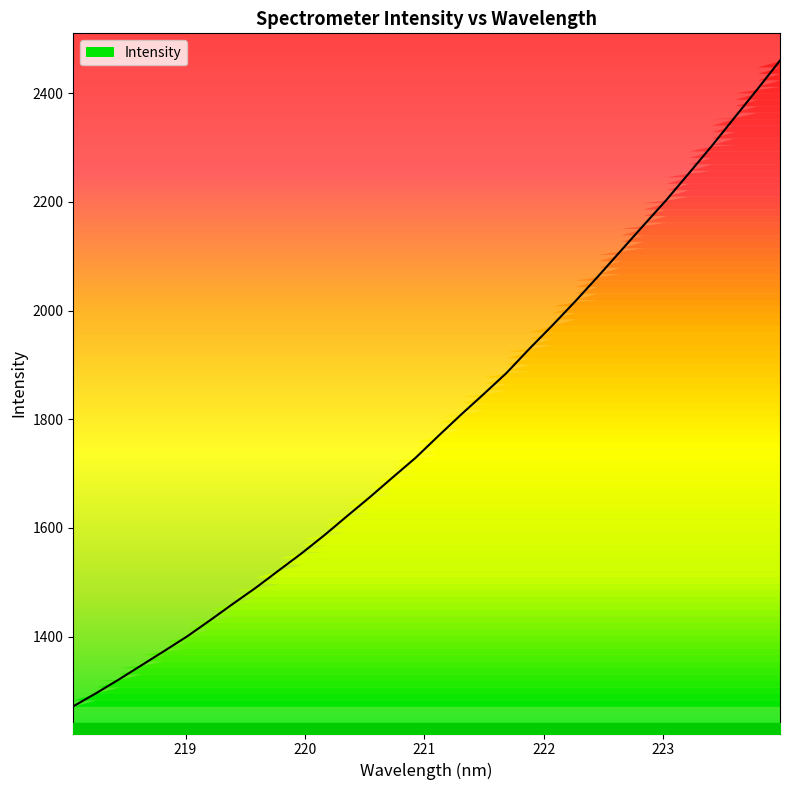

Reading left to right, transcribe all the data shown in this chart.

1271.7	1295.9	1321.2	1347.6	1374.0	1400.8	1430.3	1460.5	1490.0	1521.7	1553.1	1586.5	1621.8	1656.8	1693.1	1728.9	1769.2	1808.6	1846.7	1885.5	1929.9	1972.5	2016.6	2062.5	2109.6	2156.6	2203.1	2252.7	2302.8	2355.0	2407.0	2460.3